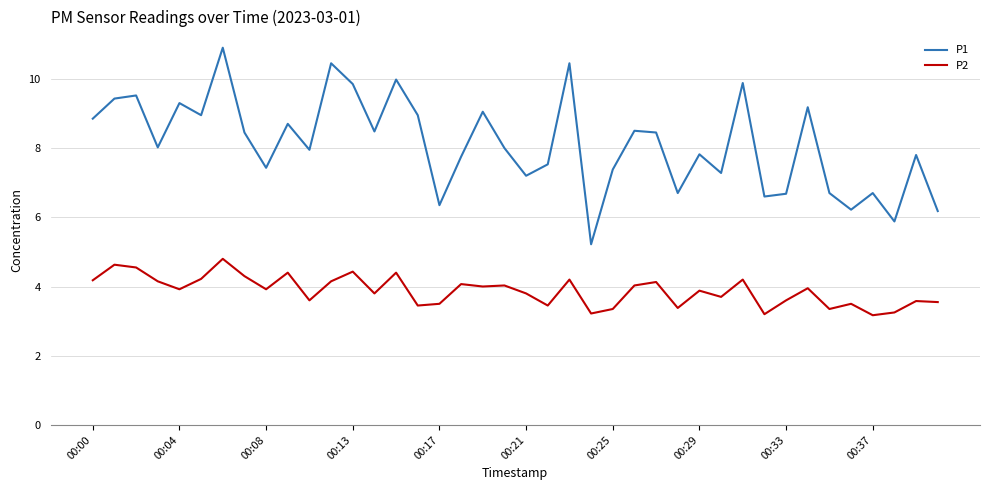

Which series has the widest spread of values?

P1